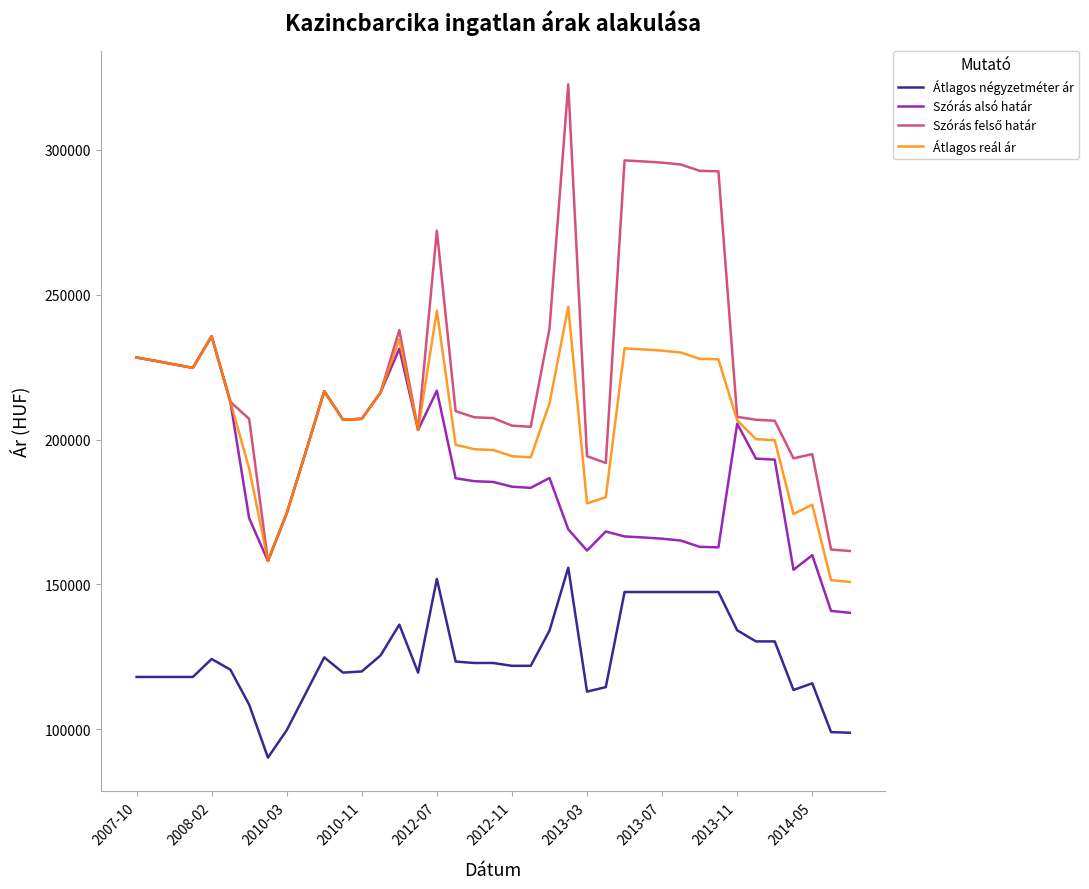

What is the average value of the Átlagos reál ár series?

206106